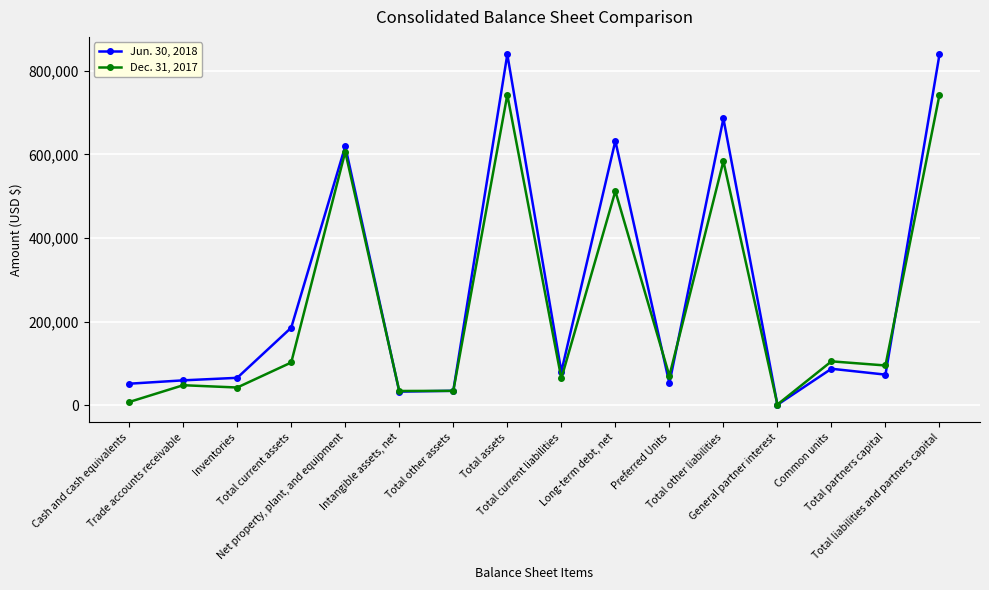

What is the difference between the second highest and minimum values in the Dec. 31, 2017 series?

741314